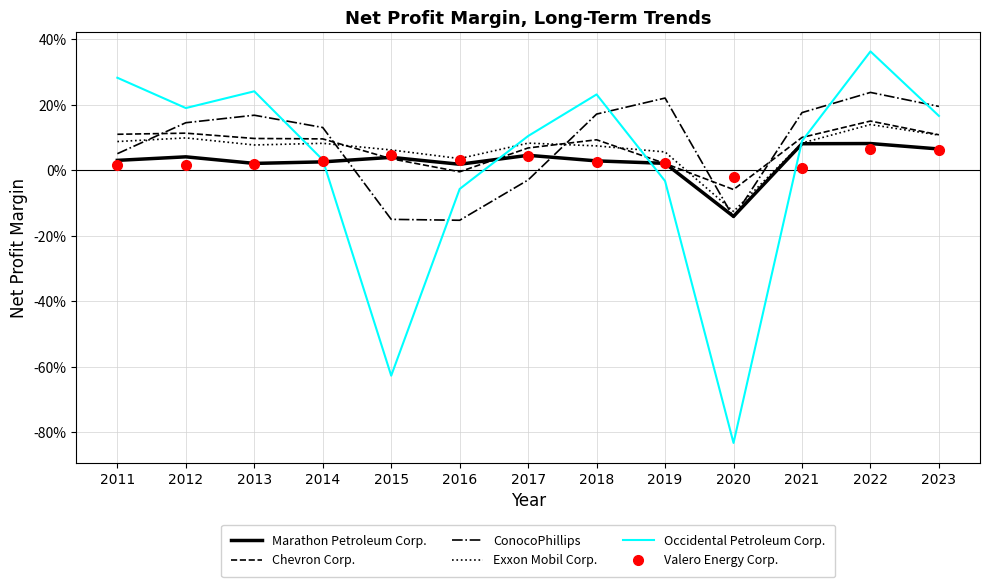

What are all the series names shown in the legend?

Marathon Petroleum Corp., Chevron Corp., ConocoPhillips, Exxon Mobil Corp., Occidental Petroleum Corp., Valero Energy Corp.